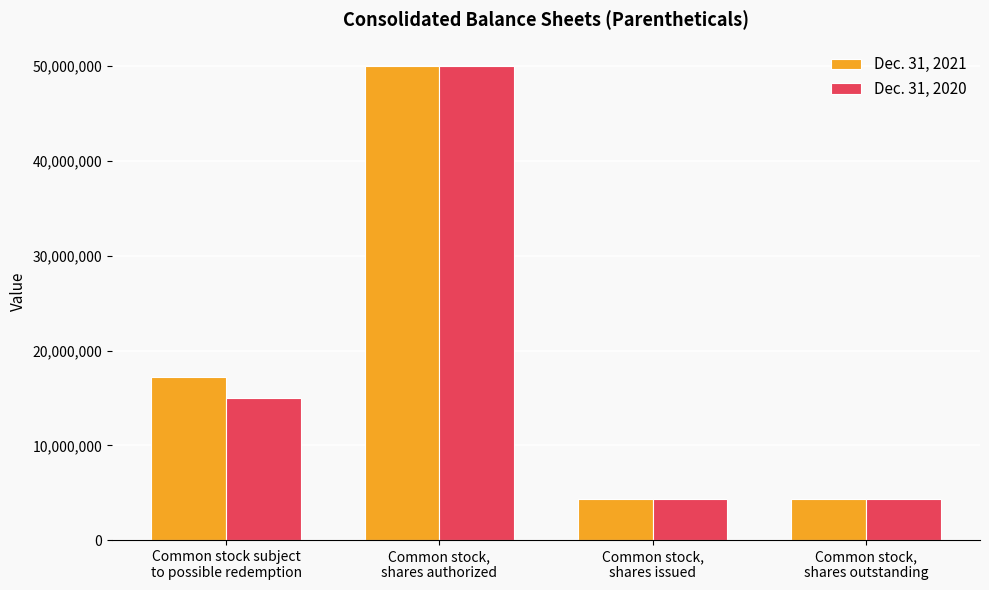

Rank the series by their average value, from lowest to highest.

Dec. 31, 2020, Dec. 31, 2021